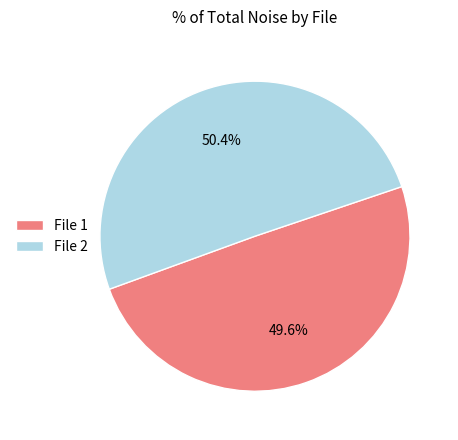

Is the sum of File 2 and File 1 greater than half?

Yes